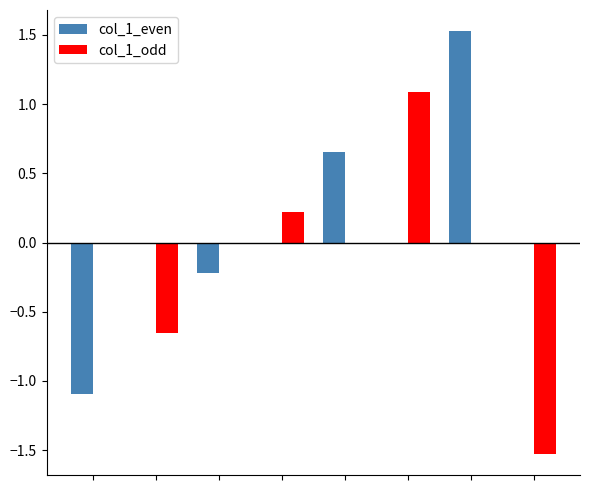

Which series has the largest total across all categories?

col_1_even